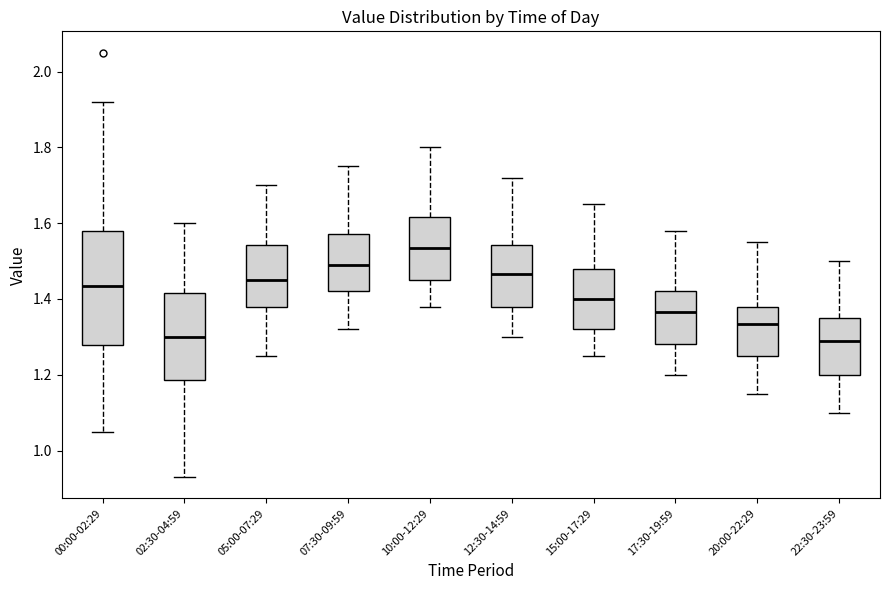

Reading left to right, transcribe this box plot: for each box, give where its median line is, the range the box spans, and where its two whiskers end, as read against the y-axis. The values are not printed on the chart, so give them approximately, as read against the axis.

00:00-02:29: median 1.44, box 1.28 to 1.58, whiskers 1.06 to 1.92
02:30-04:59: median 1.30, box 1.18 to 1.42, whiskers 0.94 to 1.60
05:00-07:29: median 1.46, box 1.38 to 1.54, whiskers 1.26 to 1.70
07:30-09:59: median 1.50, box 1.42 to 1.58, whiskers 1.32 to 1.76
10:00-12:29: median 1.54, box 1.46 to 1.62, whiskers 1.38 to 1.80
12:30-14:59: median 1.46, box 1.38 to 1.54, whiskers 1.30 to 1.72
15:00-17:29: median 1.40, box 1.32 to 1.48, whiskers 1.26 to 1.66
17:30-19:59: median 1.36, box 1.28 to 1.42, whiskers 1.20 to 1.58
20:00-22:29: median 1.34, box 1.26 to 1.38, whiskers 1.16 to 1.56
22:30-23:59: median 1.30, box 1.20 to 1.36, whiskers 1.10 to 1.50